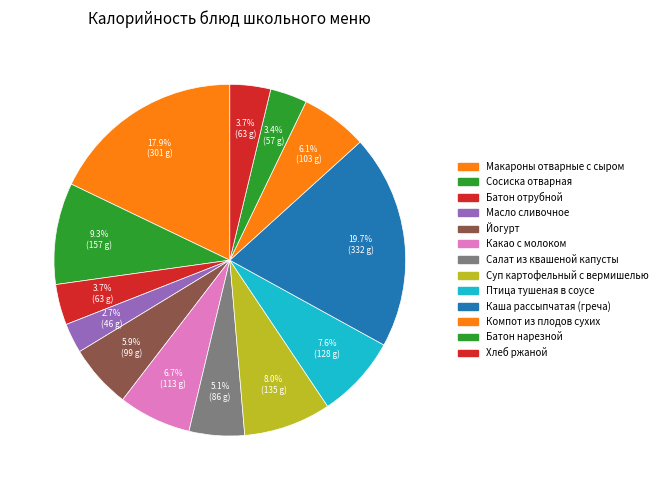

What percentage is the Птица тушеная в соусе slice, to the nearest percent?

8%